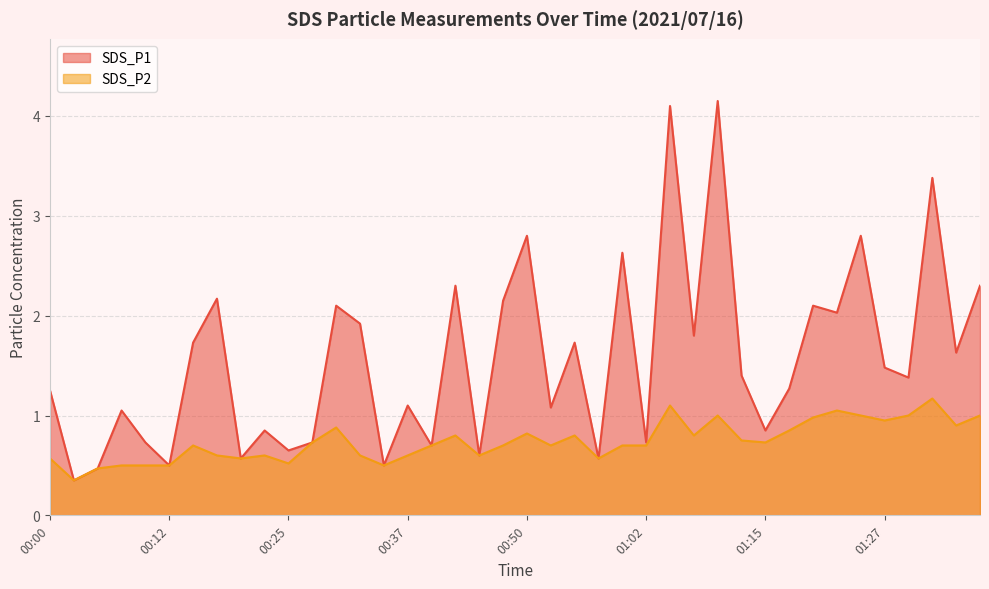

List the series in order of their peak value, highest first.

SDS_P1, SDS_P2